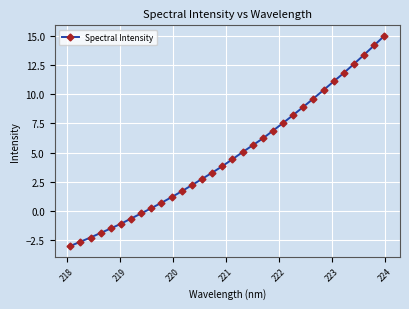

What is the minimum value shown in the chart?

-3.0